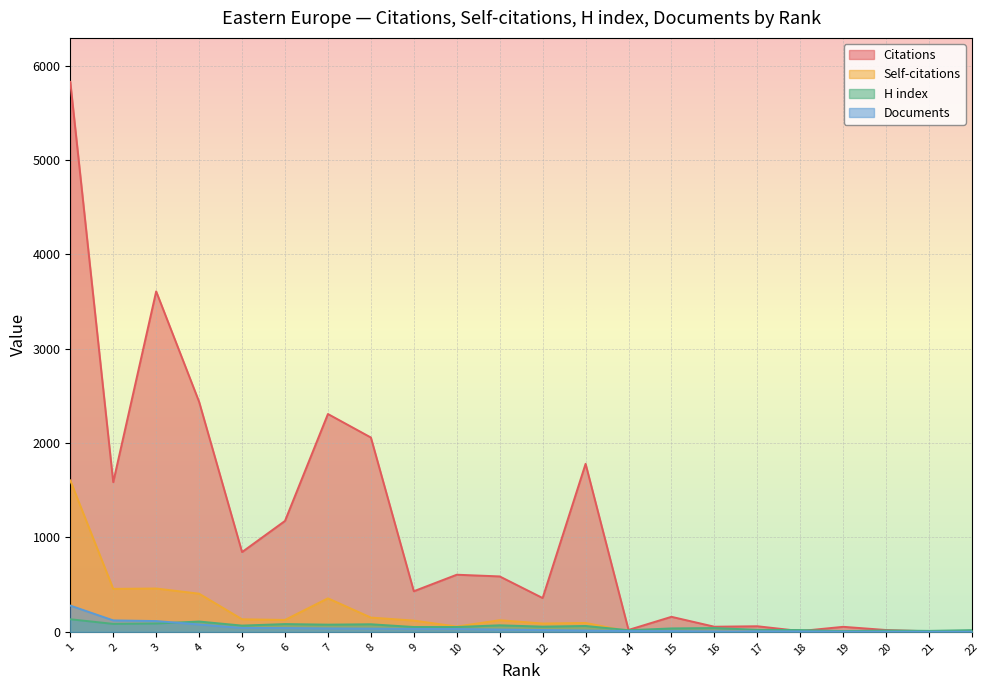

Which series has the largest range (max minus min)?

Citations